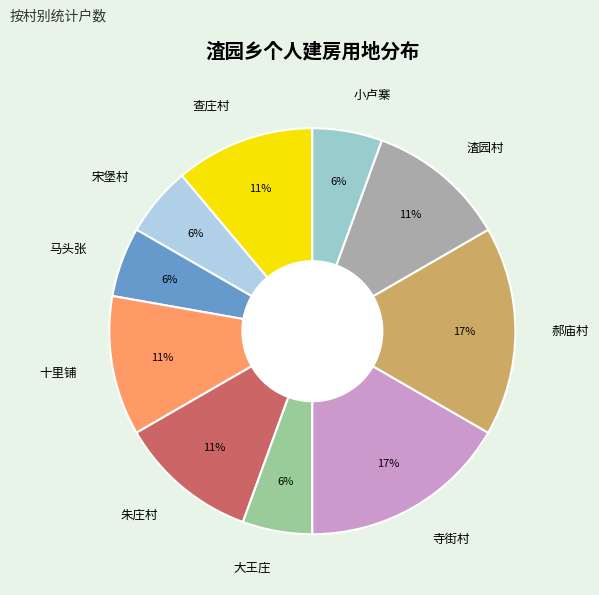

To the nearest percent, what is the average slice percentage?

10%